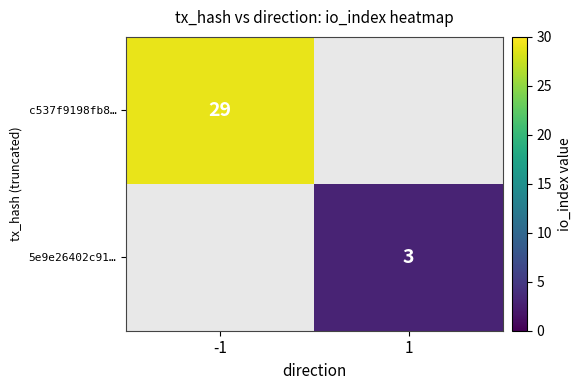

True or false: 5e9e26402c91… has a value of 5 at 1.

False